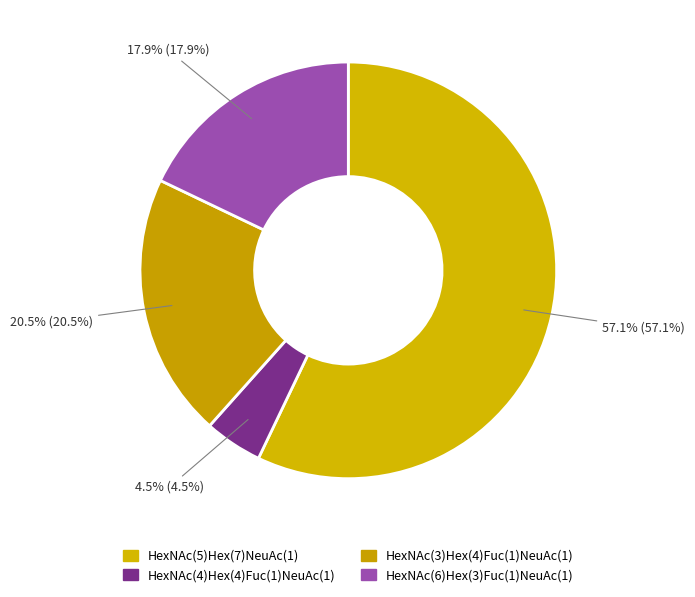

Approximately how many times larger is the value at HexNAc(5)Hex(7)NeuAc(1) compared to HexNAc(6)Hex(3)Fuc(1)NeuAc(1)?

3.2